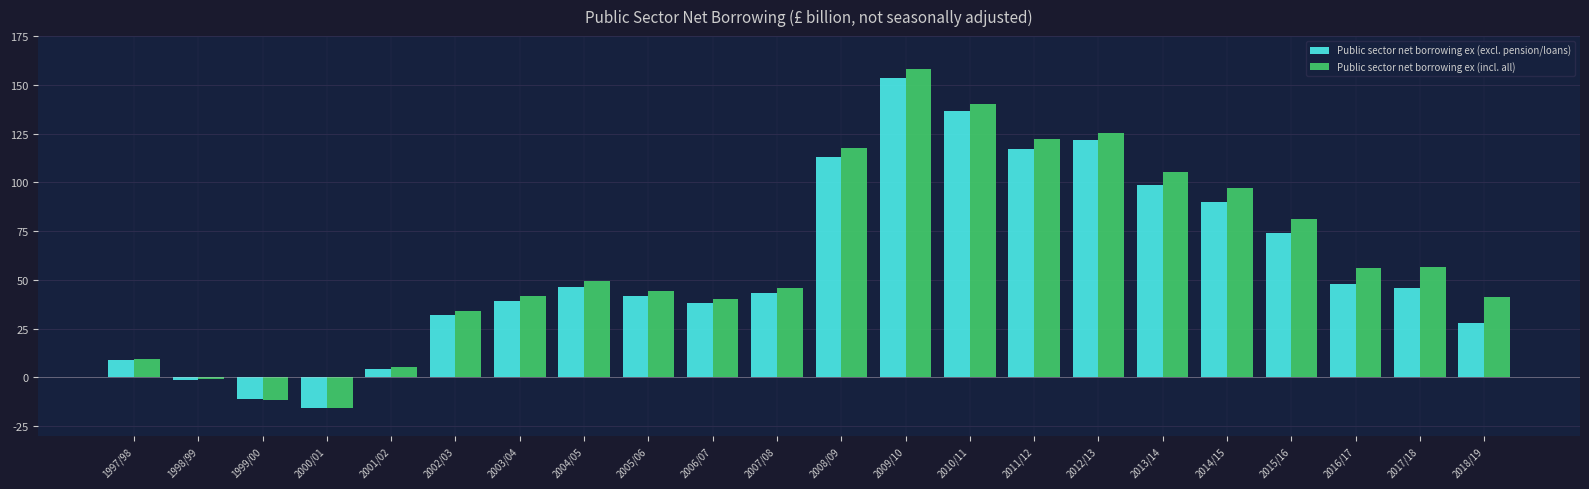

What is the total value across all series at 2017/18?

102.4